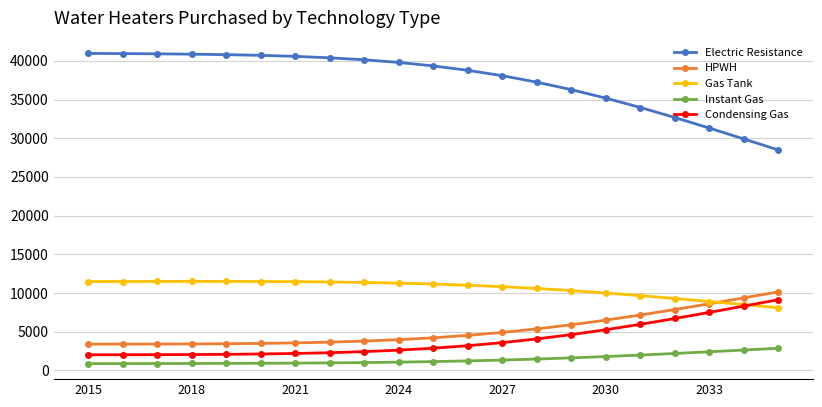

True or false: Instant Gas and Gas Tank cross at least once.

False